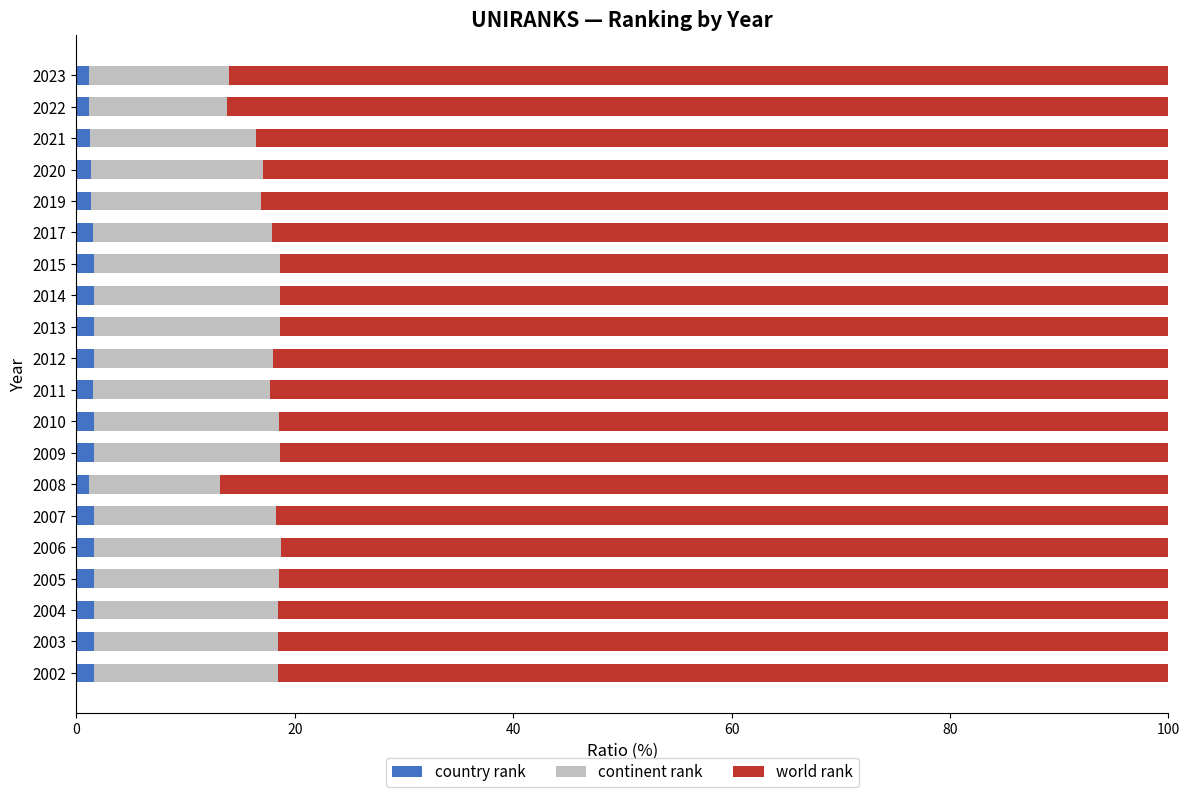

How many country rank values are between 1 and 2?

20